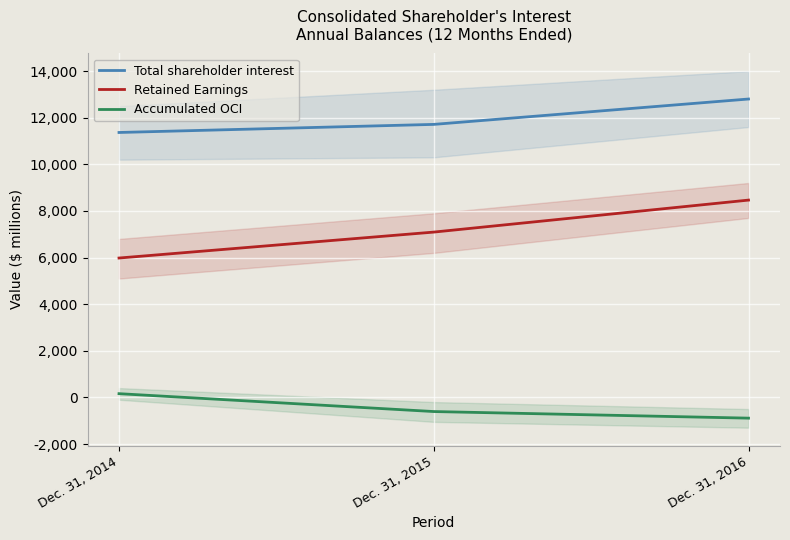

List the series in order of their overall mean, highest first.

Total shareholder interest, Retained Earnings, Accumulated OCI